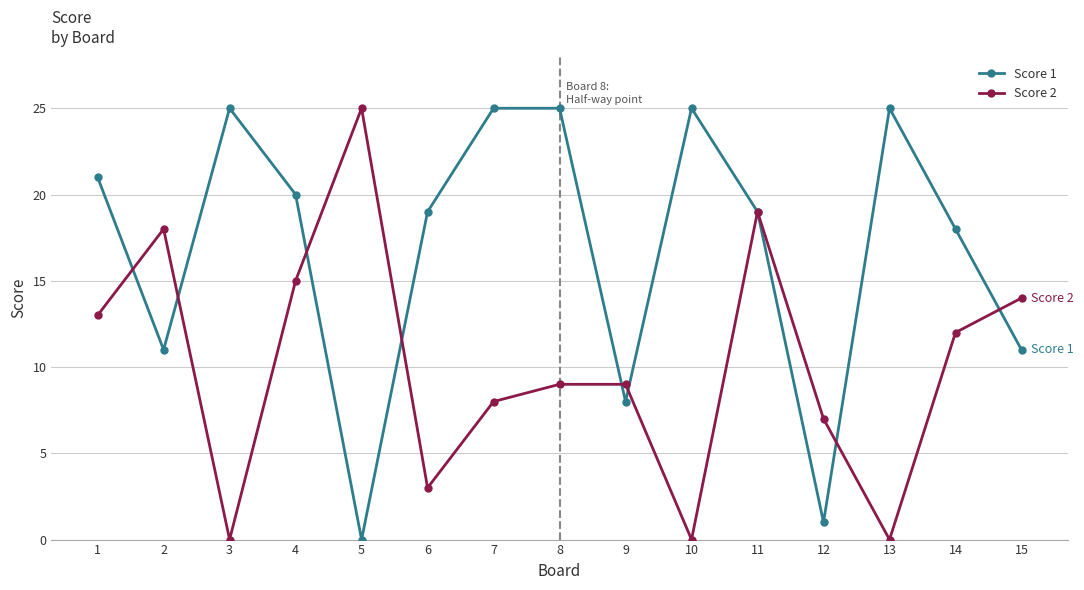

The value of Score 1 at 11 is 19. True or false?

True